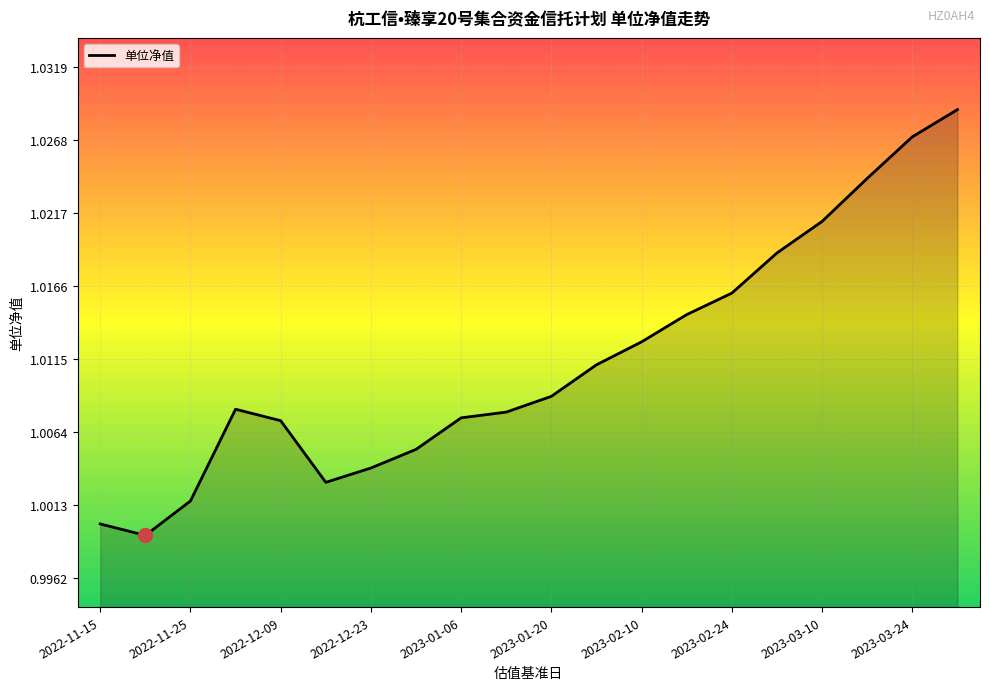

Does the chart have visible grid lines?

Yes